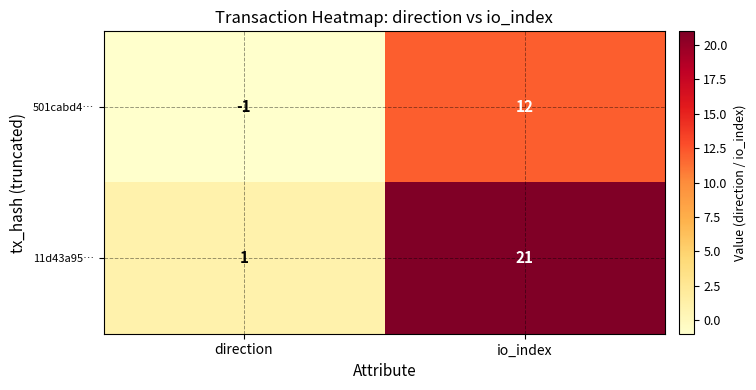

At which label is 501cabd4… closest to 5?

direction